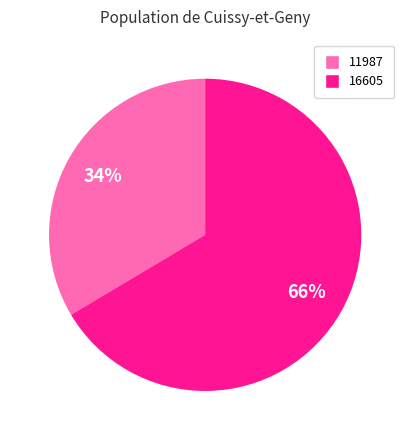

Does any single category account for the majority?

Yes